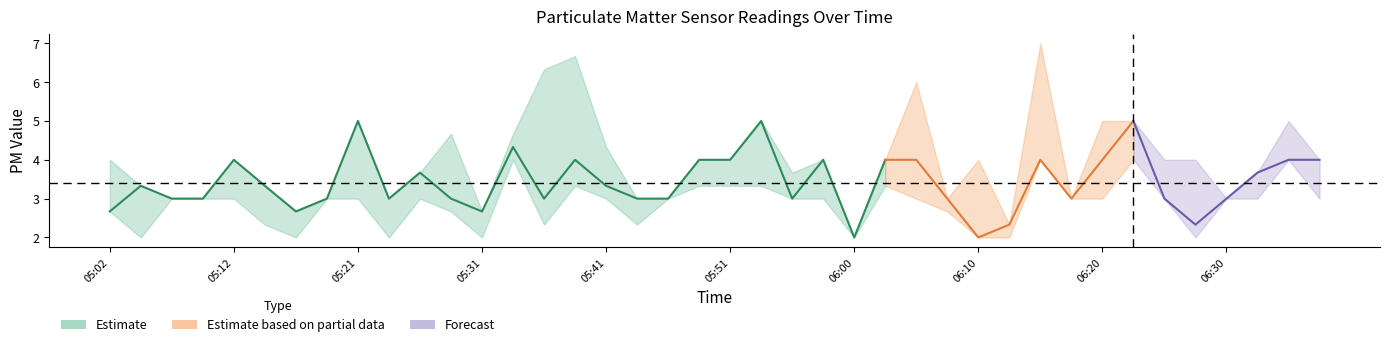

The P1 series shows 5.2 at 05:55. True or false?

False